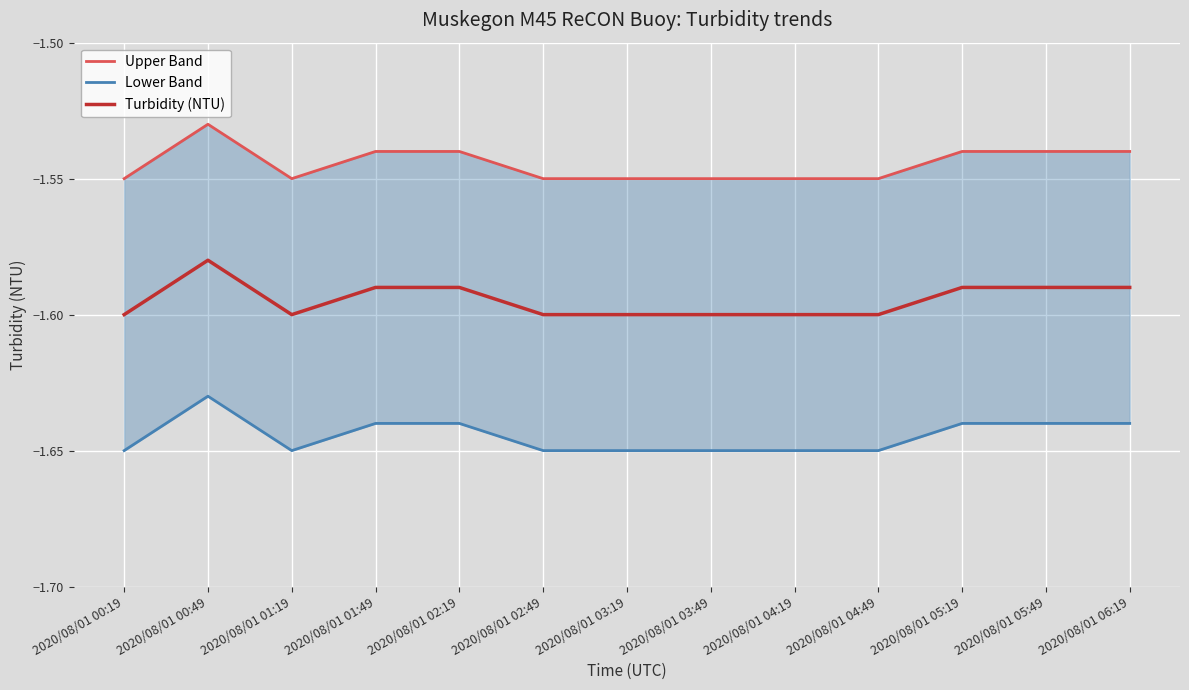

Reading right to left, transcribe all the data shown in this chart.

Upper Band: 2020/08/01 06:19=-1.5	2020/08/01 05:49=-1.5	2020/08/01 05:19=-1.5	2020/08/01 04:49=-1.6	2020/08/01 04:19=-1.6	2020/08/01 03:49=-1.6	2020/08/01 03:19=-1.6	2020/08/01 02:49=-1.6	2020/08/01 02:19=-1.5	2020/08/01 01:49=-1.5	2020/08/01 01:19=-1.6	2020/08/01 00:49=-1.5	2020/08/01 00:19=-1.6
Lower Band: 2020/08/01 06:19=-1.6	2020/08/01 05:49=-1.6	2020/08/01 05:19=-1.6	2020/08/01 04:49=-1.6	2020/08/01 04:19=-1.6	2020/08/01 03:49=-1.6	2020/08/01 03:19=-1.6	2020/08/01 02:49=-1.6	2020/08/01 02:19=-1.6	2020/08/01 01:49=-1.6	2020/08/01 01:19=-1.6	2020/08/01 00:49=-1.6	2020/08/01 00:19=-1.6
Turbidity (NTU): 2020/08/01 06:19=-1.6	2020/08/01 05:49=-1.6	2020/08/01 05:19=-1.6	2020/08/01 04:49=-1.6	2020/08/01 04:19=-1.6	2020/08/01 03:49=-1.6	2020/08/01 03:19=-1.6	2020/08/01 02:49=-1.6	2020/08/01 02:19=-1.6	2020/08/01 01:49=-1.6	2020/08/01 01:19=-1.6	2020/08/01 00:49=-1.6	2020/08/01 00:19=-1.6